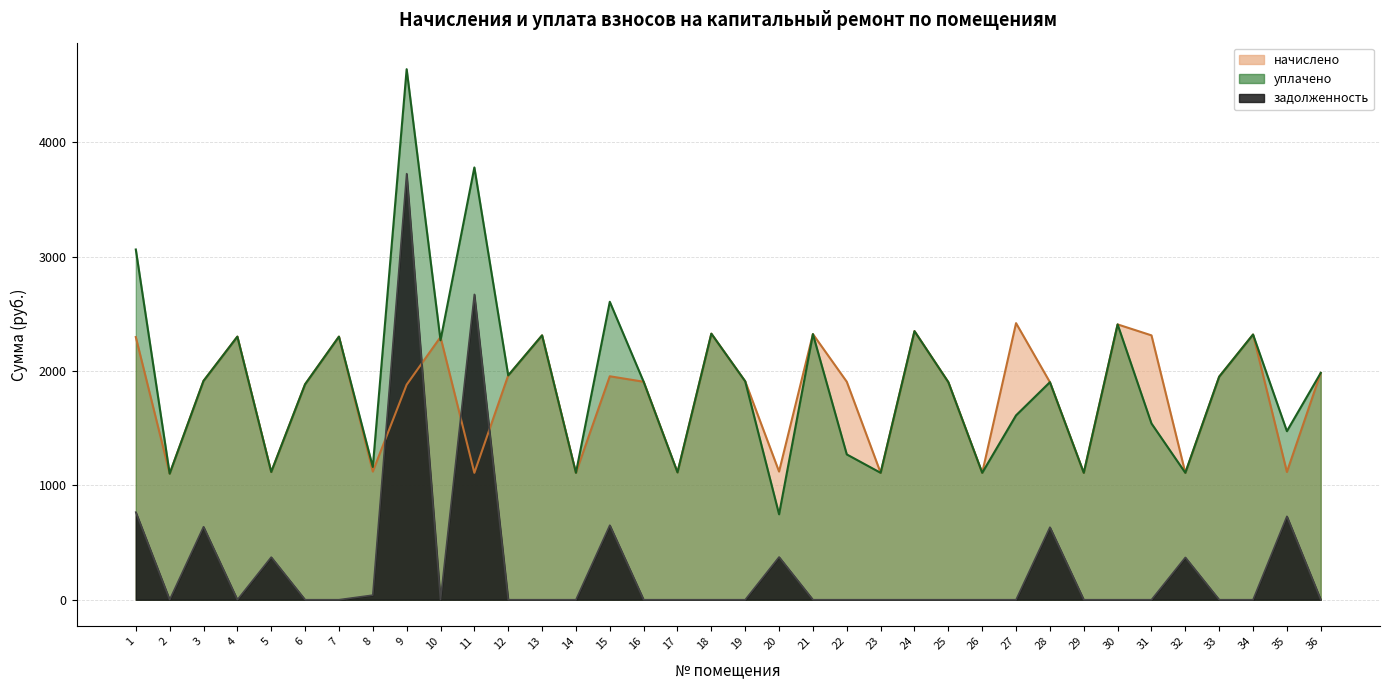

At which label is уплачено closest to 2693?

15